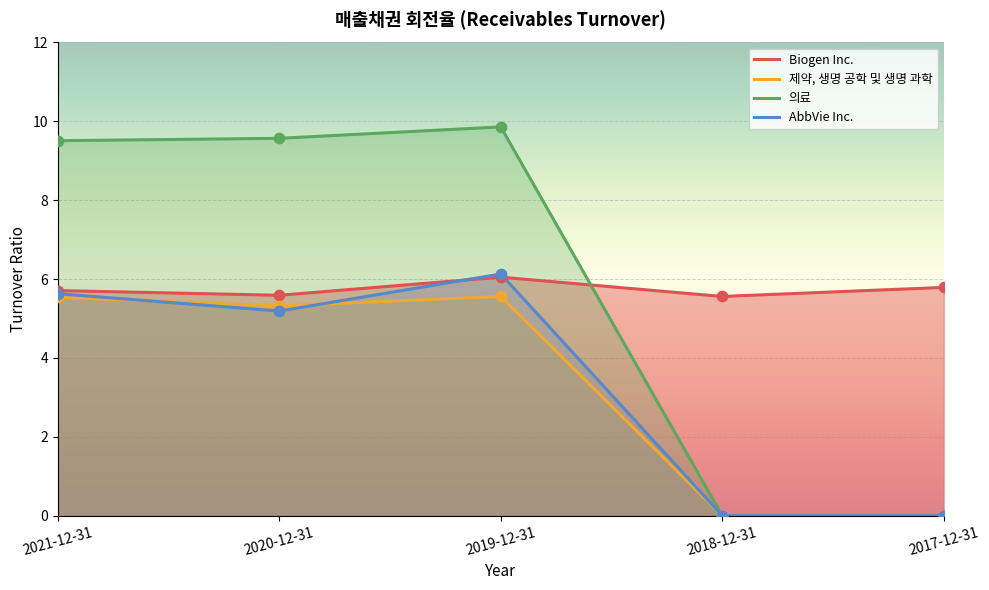

At how many categories does at least one series exceed 7?

3